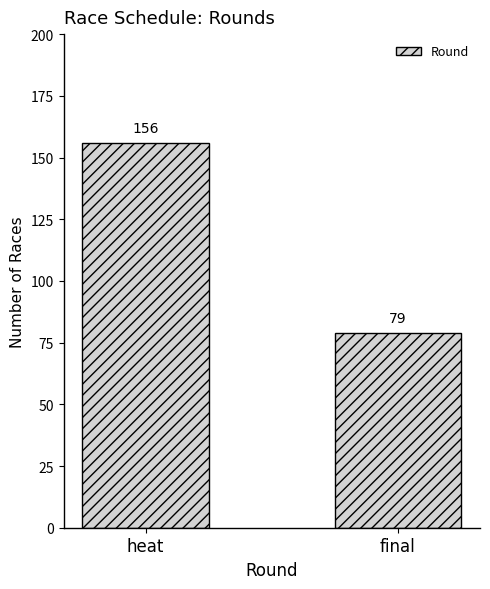

Which label corresponds to the largest value in the chart?

heat